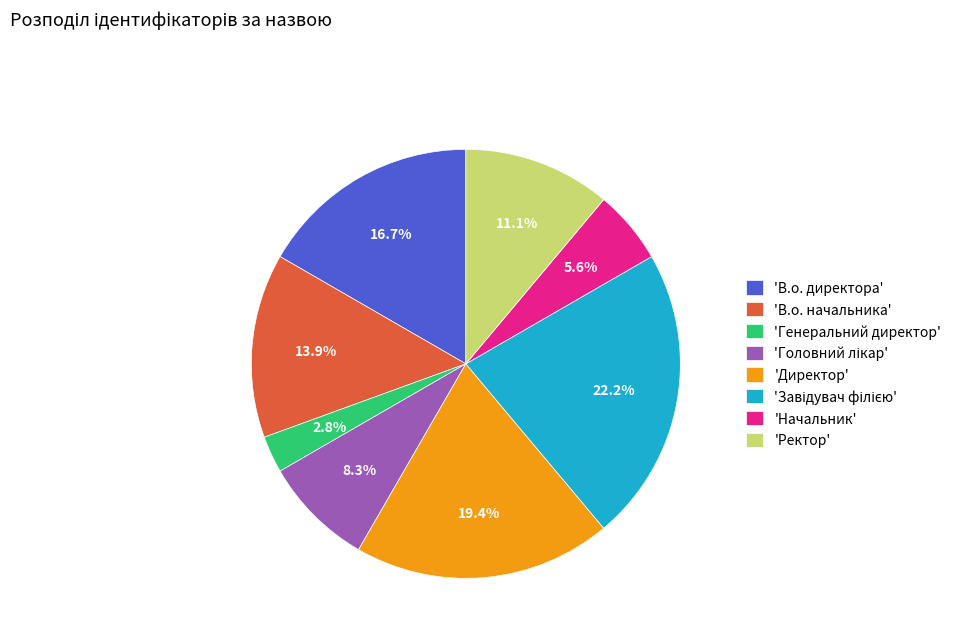

What is the smallest slice in the pie chart?

'Генеральний директор'